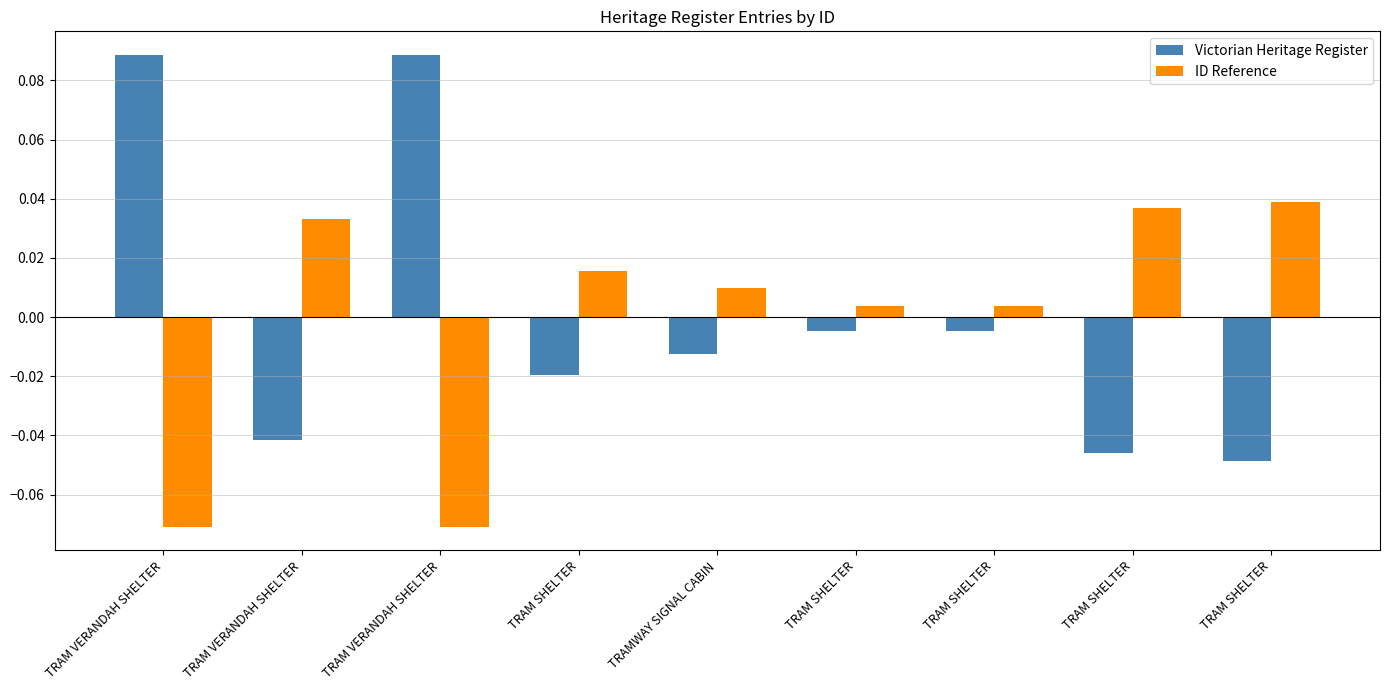

At which label does ID Reference first exceed 0?

TRAM VERANDAH SHELTER